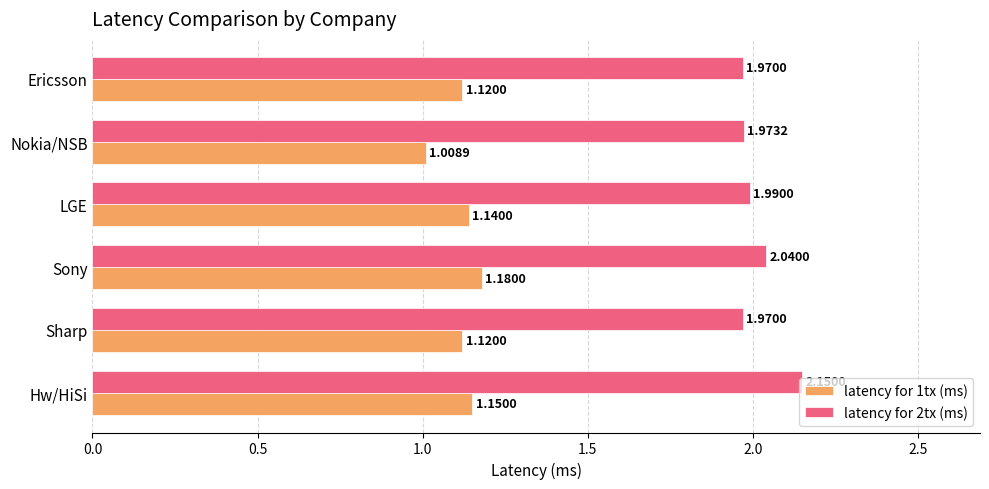

What is the total value across all series at Nokia/NSB?

3.0